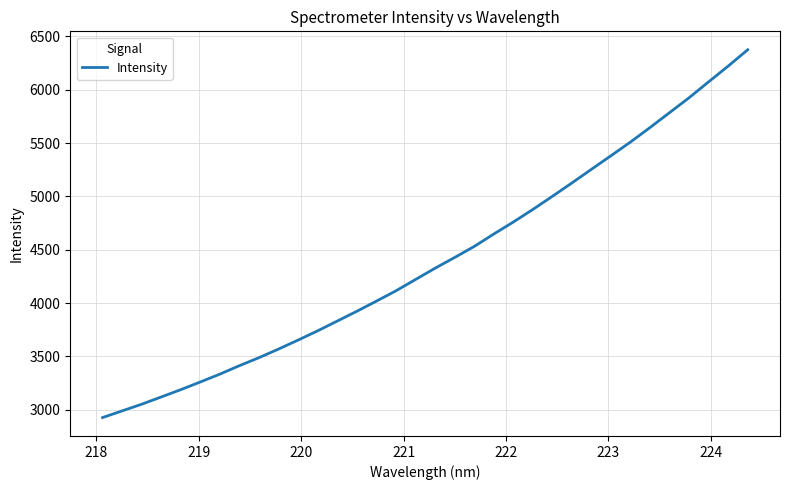

What is the difference between the maximum and minimum values?

3447.1